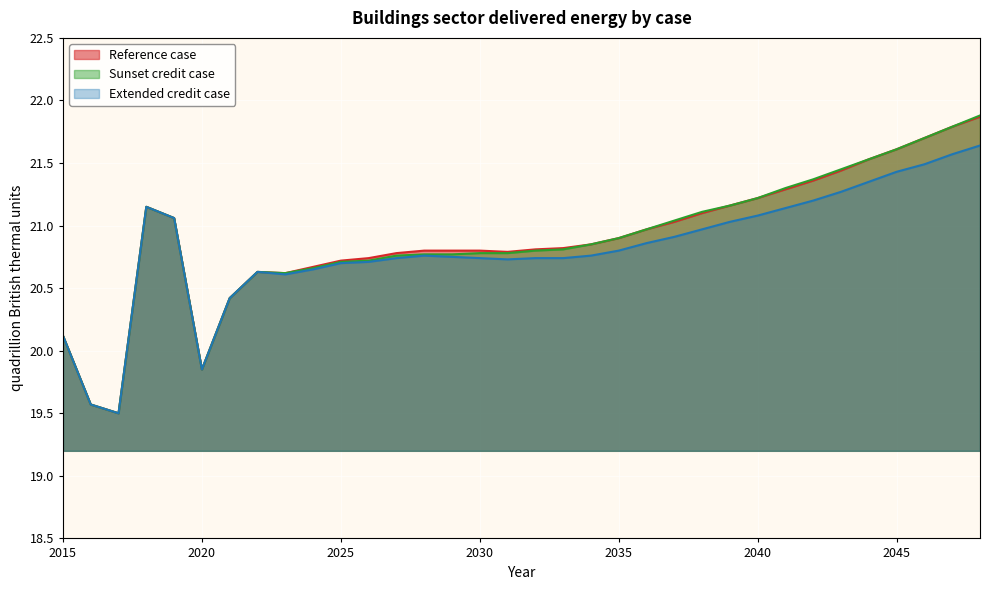

What is the average value of the Reference case series?

20.9